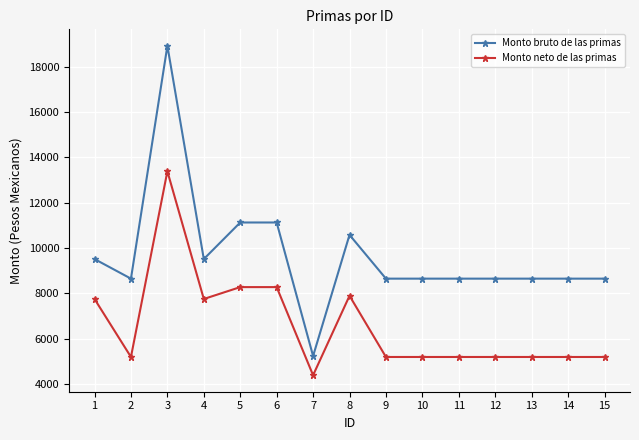

True or false: Monto neto de las primas and Monto bruto de las primas intersect in this chart.

False